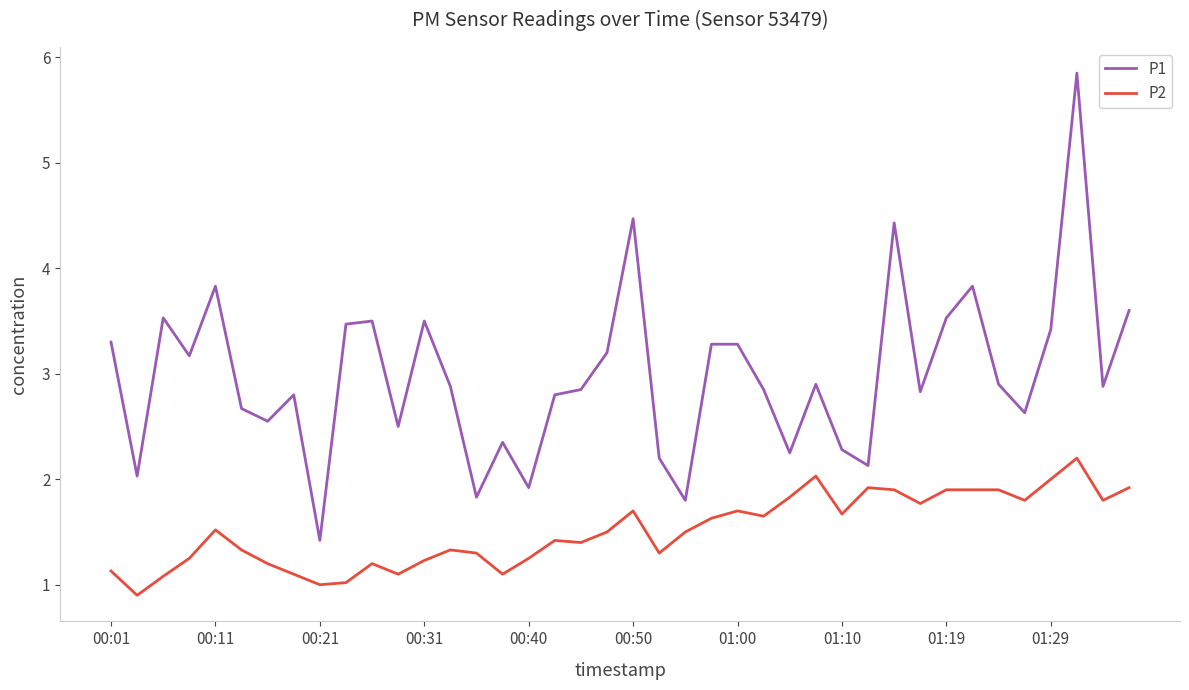

What is the lowest value of the P1 series?

1.4